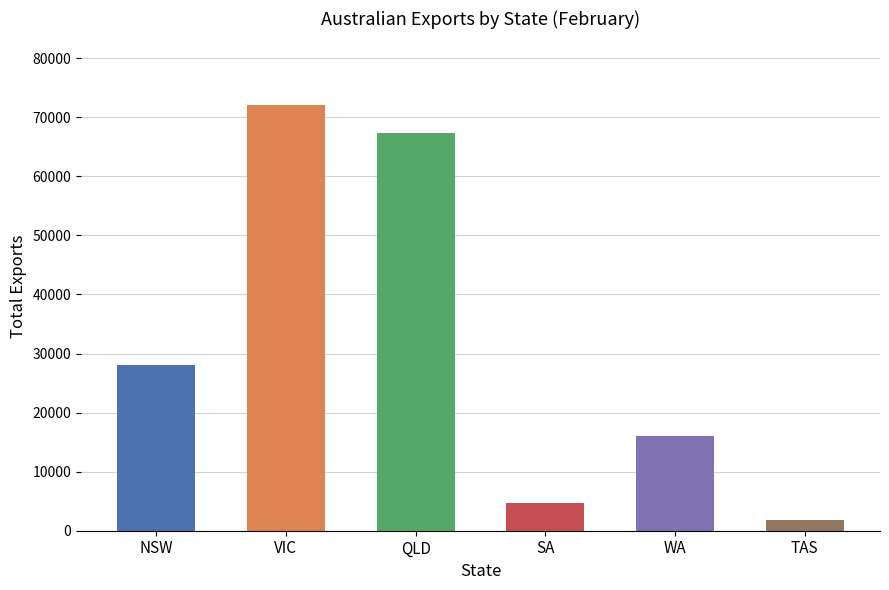

What is the sum of all values?

189881